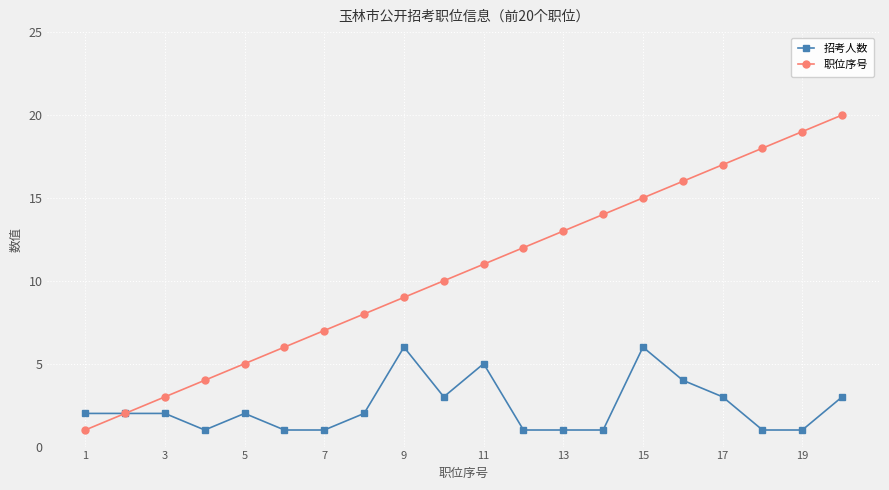

True or false: 职位序号 has more than 1 interior local peaks.

False